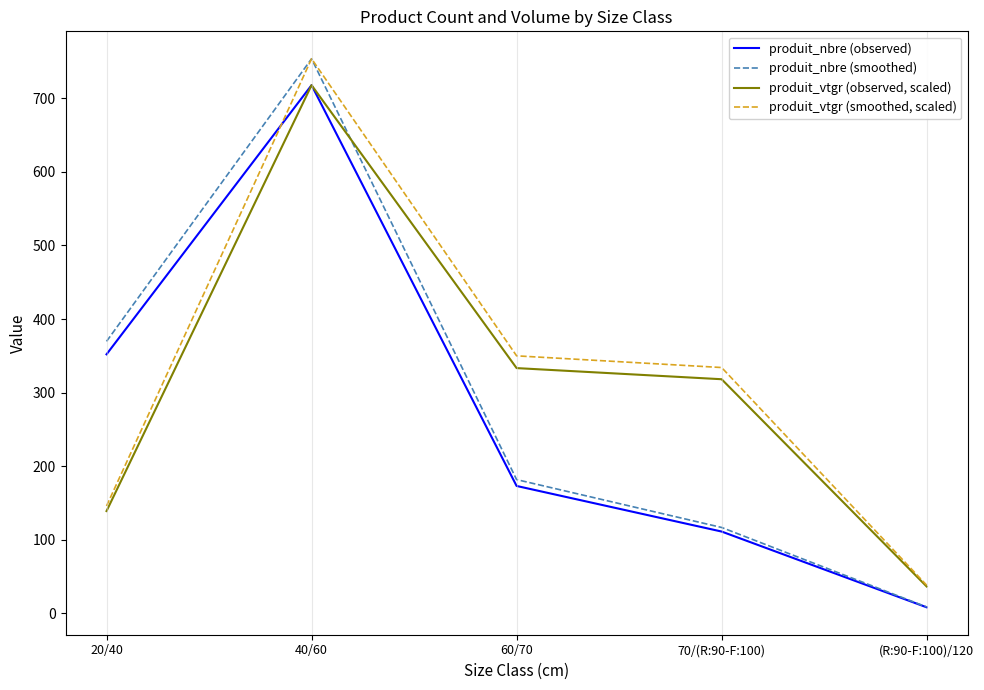

Read the produit_nbre (observed) value at 40/60.

718.0